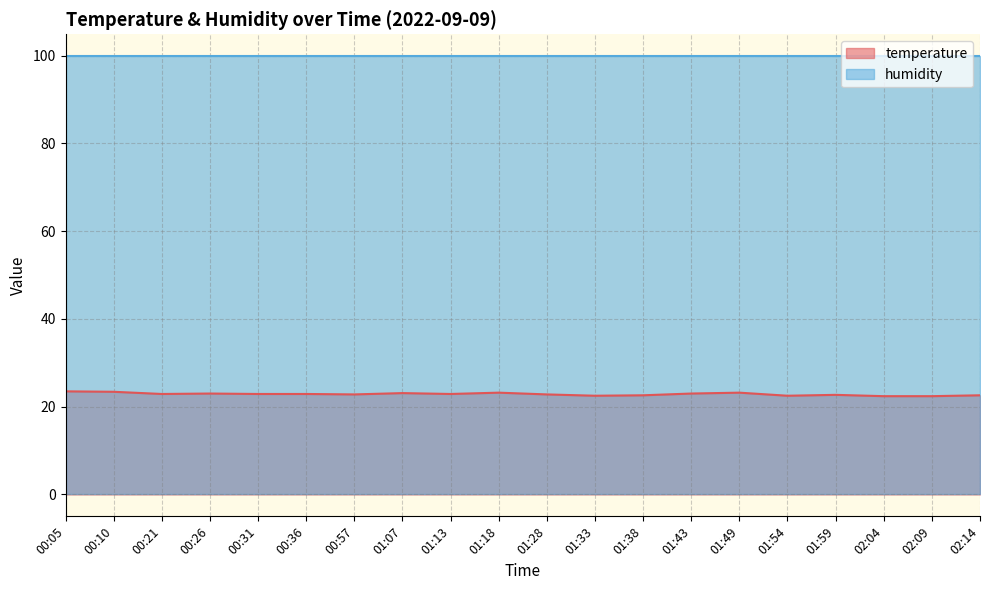

What is the difference between the maximum and minimum values?

1.1